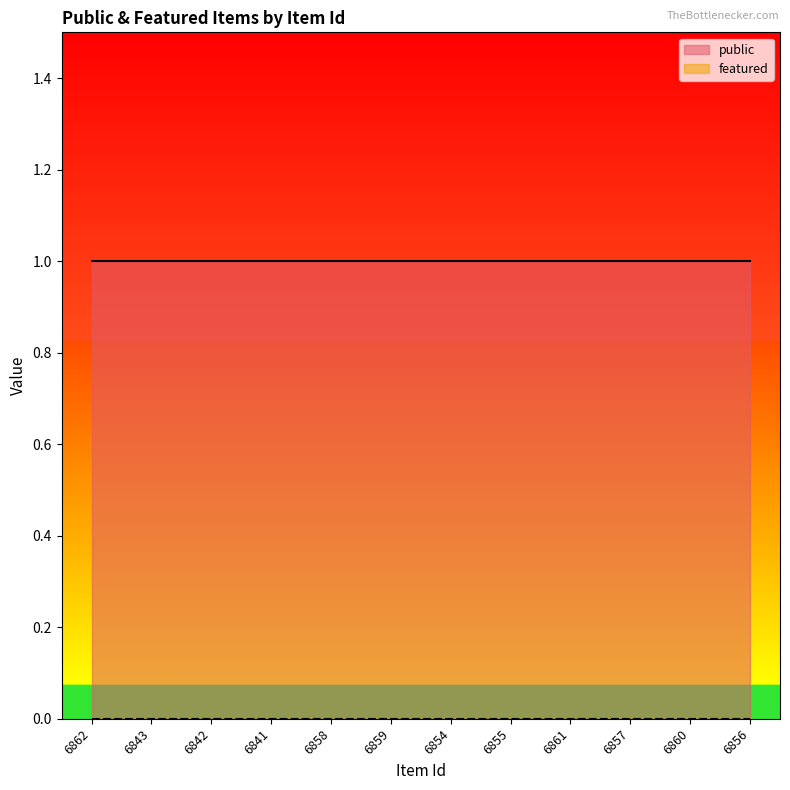

What are all the series names shown in the legend?

public, featured